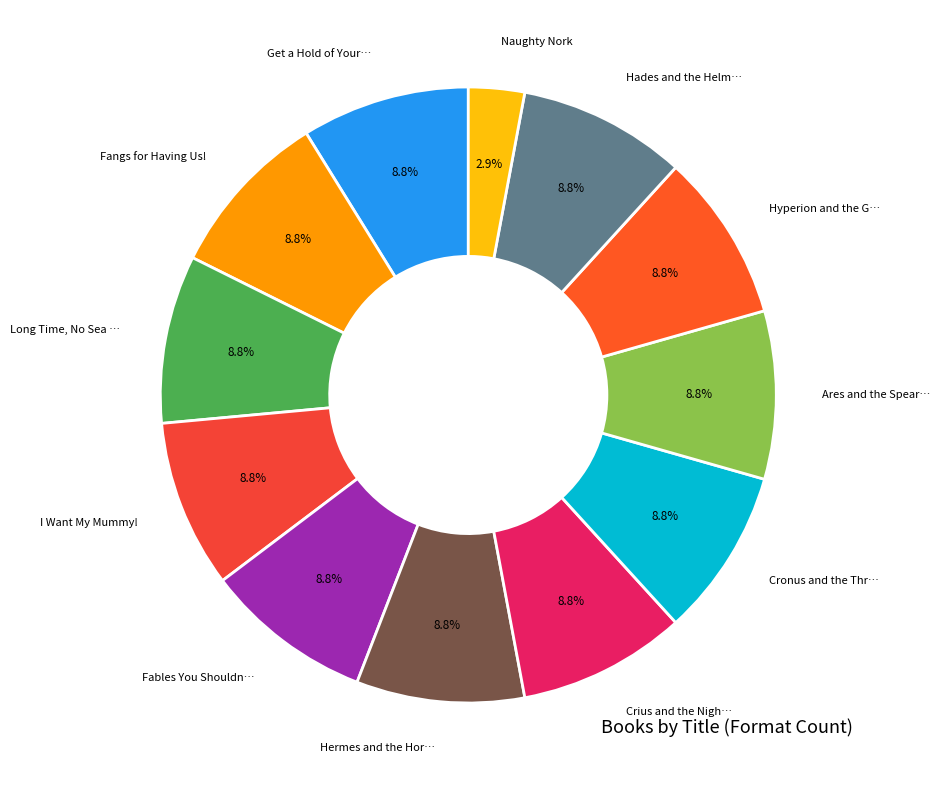

Does any single category account for the majority?

No